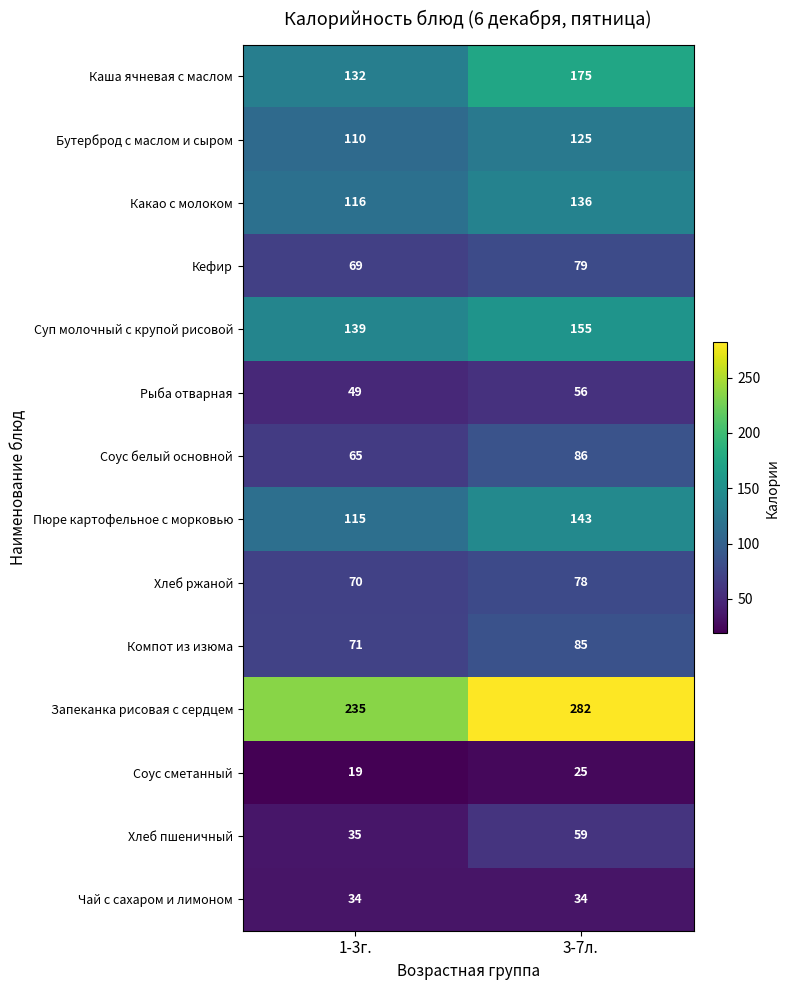

What is the average value of the Какао с молоком series?

126